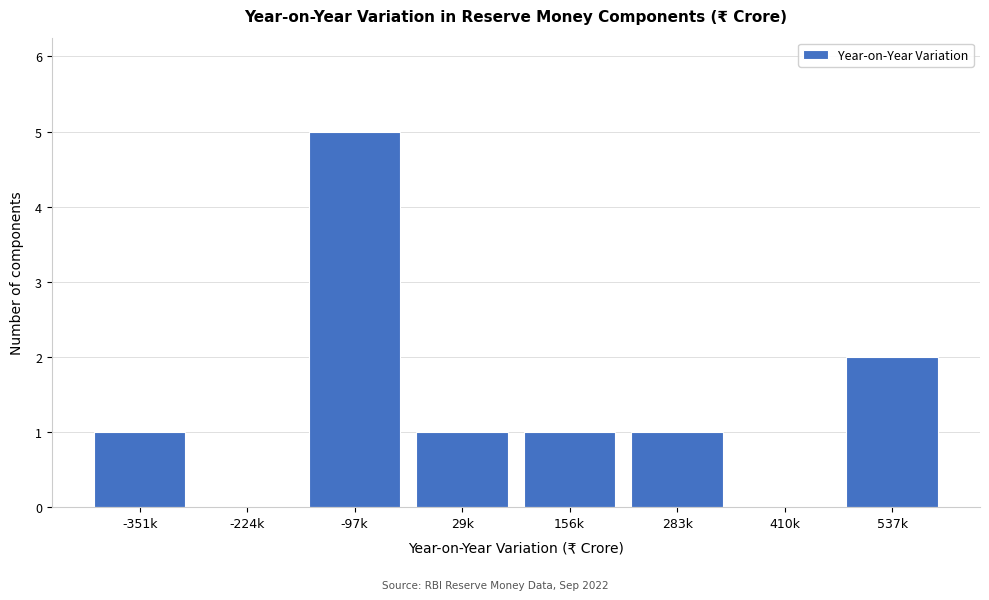

Reading right to left, what are all the values shown in this chart?

537k=2	410k=0	283k=1	156k=1	29k=1	-97k=5	-224k=0	-351k=1